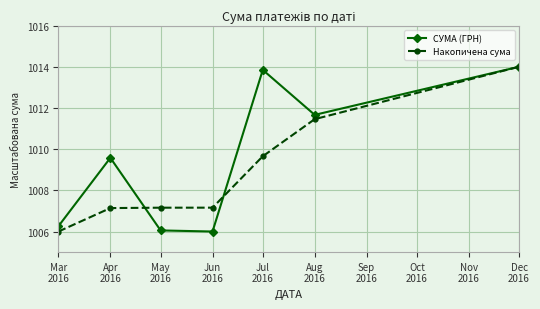

What is the value of the СУМА (ГРН) point at the 3rd from the left?

1006.1